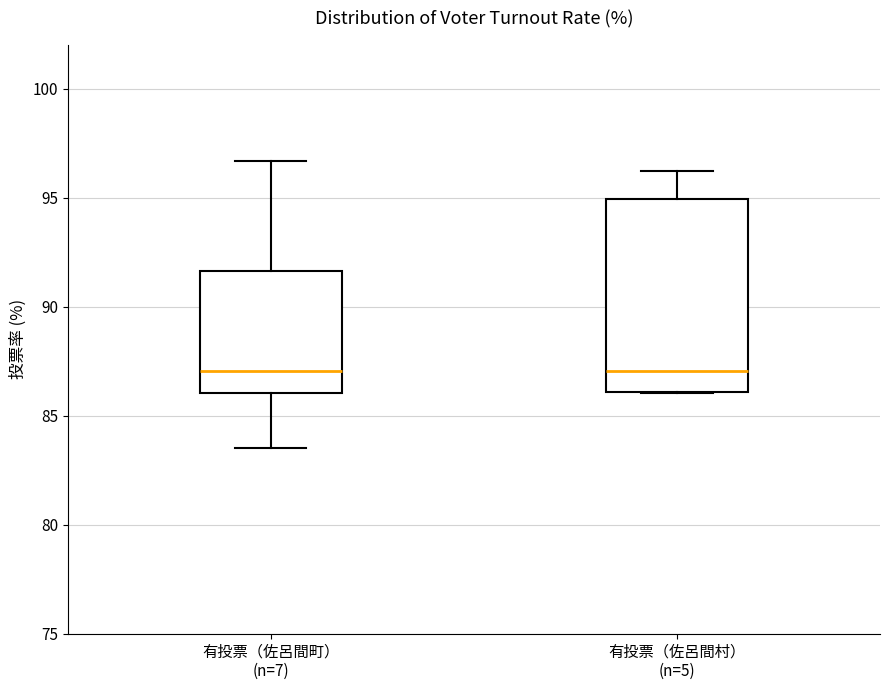

Reading left to right, transcribe this box plot: for each box, give where its median line is, the range the box spans, and where its two whiskers end, as read against the y-axis. The values are not printed on the chart, so give them approximately, as read against the axis.

有投票（佐呂間町） (n=7): median 87.0, box 86.0 to 91.5, whiskers 83.5 to 96.5
有投票（佐呂間村） (n=5): median 87.0, box 86.0 to 95.0, whiskers 86.0 to 96.0